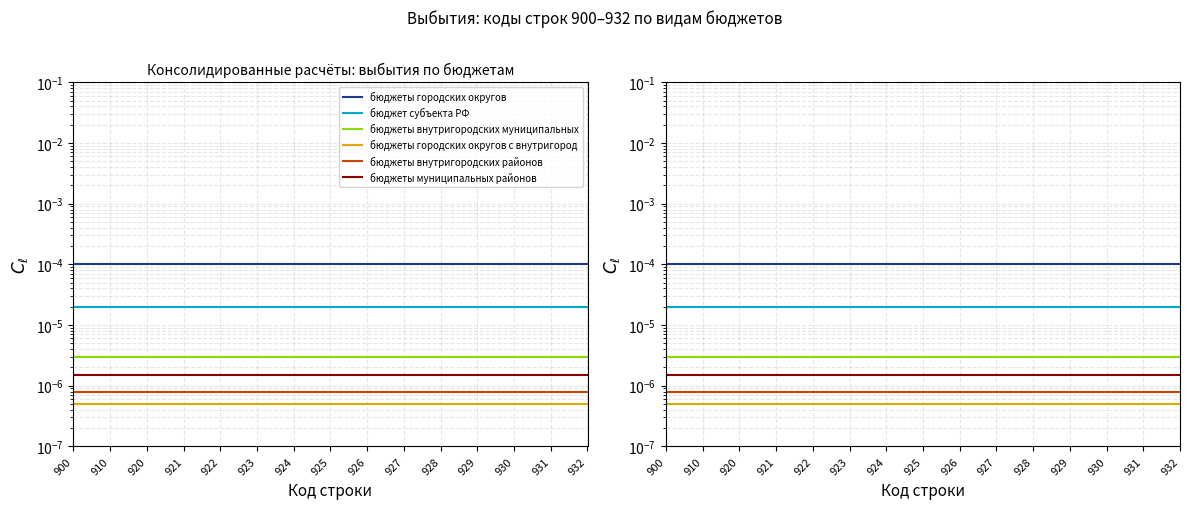

True or false: бюджеты городских округов and бюджет субъекта РФ cross at least once.

False